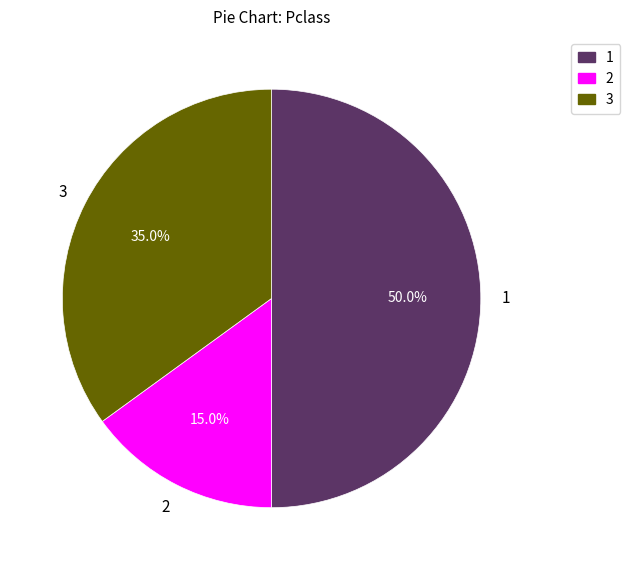

How many segments does this pie chart have?

3